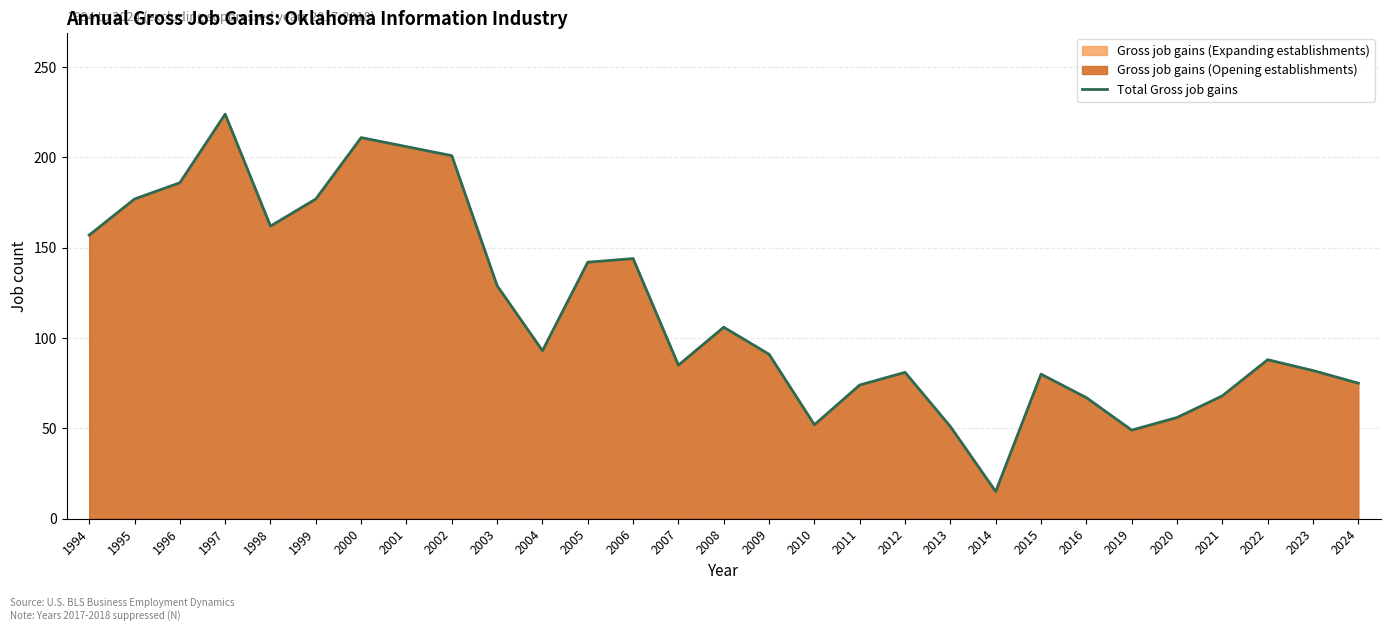

At which category does the chart reach its peak across all series?

1997